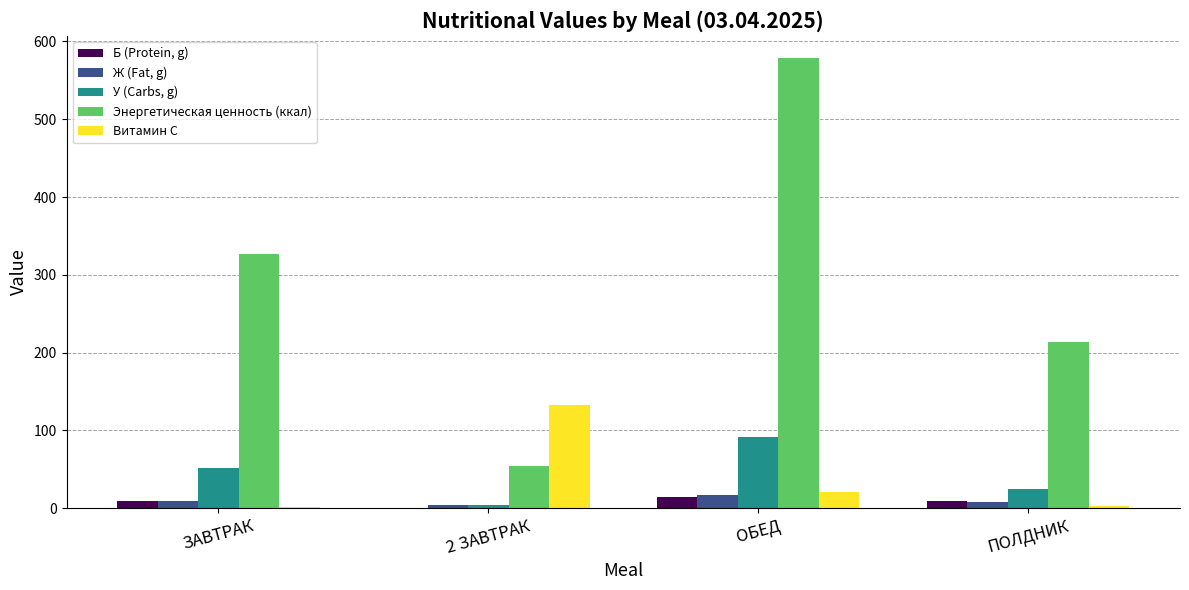

How many groups of bars are there?

4